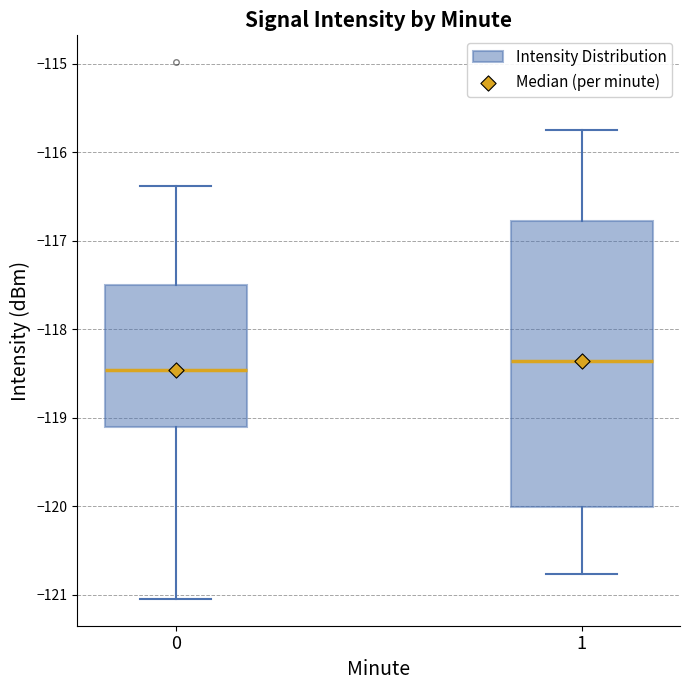

Reading left to right, transcribe this box plot: for each box, give where its median line is, the range the box spans, and where its two whiskers end, as read against the y-axis. The values are not printed on the chart, so give them approximately, as read against the axis.

0: median -118.5, box -119.1 to -117.5, whiskers -121.0 to -116.4
1: median -118.4, box -120.0 to -116.8, whiskers -120.8 to -115.7